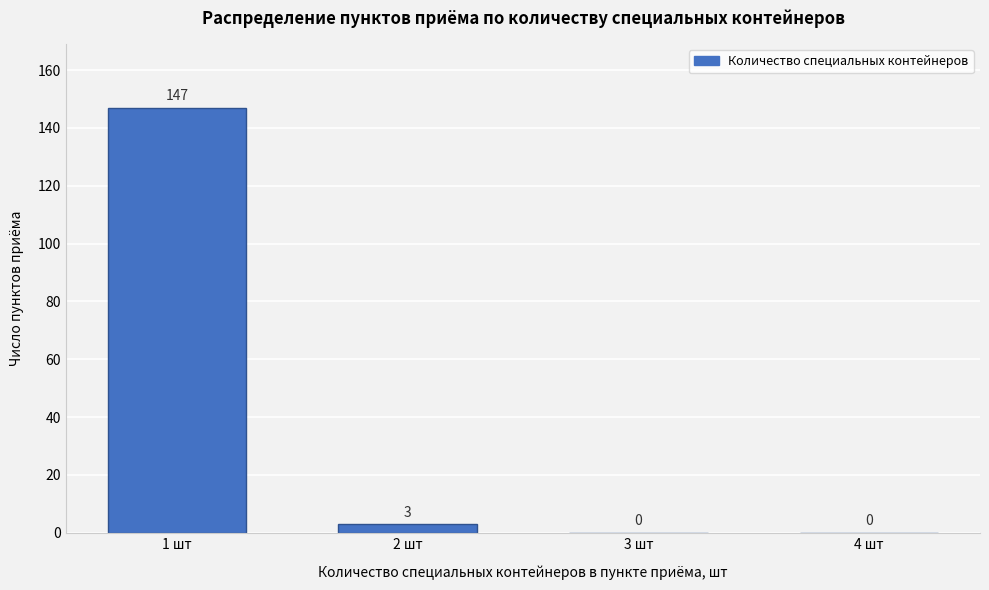

Reading left to right, transcribe all the data shown in this chart.

1 шт=147	2 шт=3	3 шт=0	4 шт=0